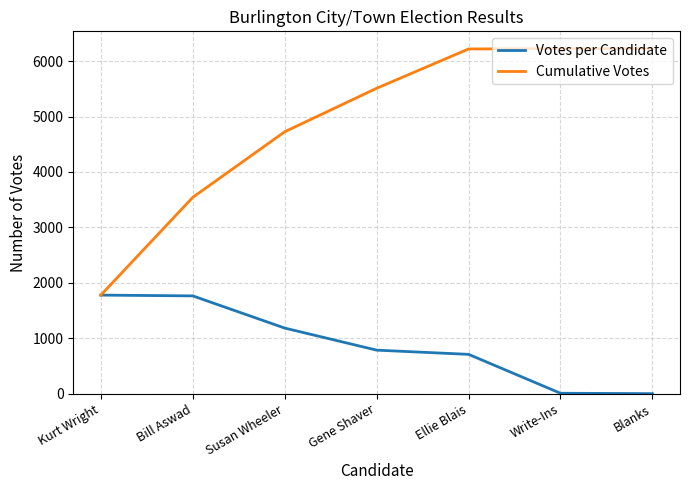

The Votes per Candidate series shows 484 at Ellie Blais. True or false?

False